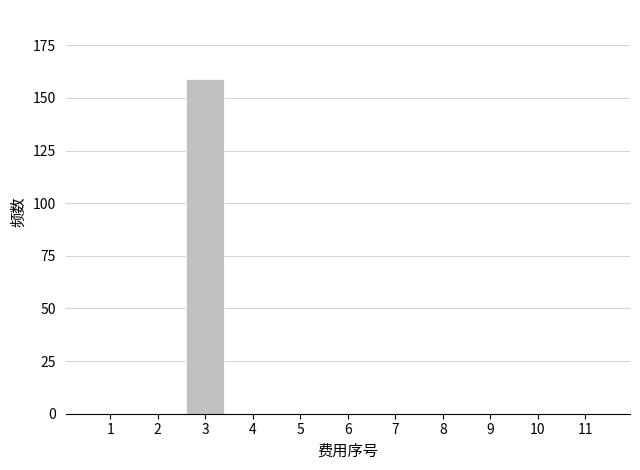

Reading left to right, extract all data points from this chart.

1=0	2=0	3=159	4=0	5=0	6=0	7=0	8=0	9=0	10=0	11=0